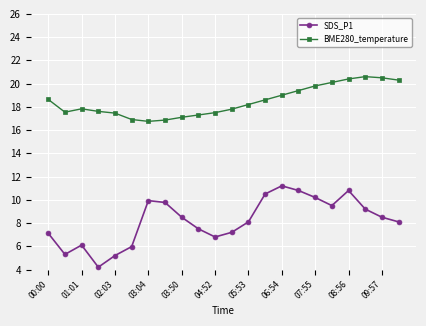

What is the average value of the BME280_temperature series?

18.5